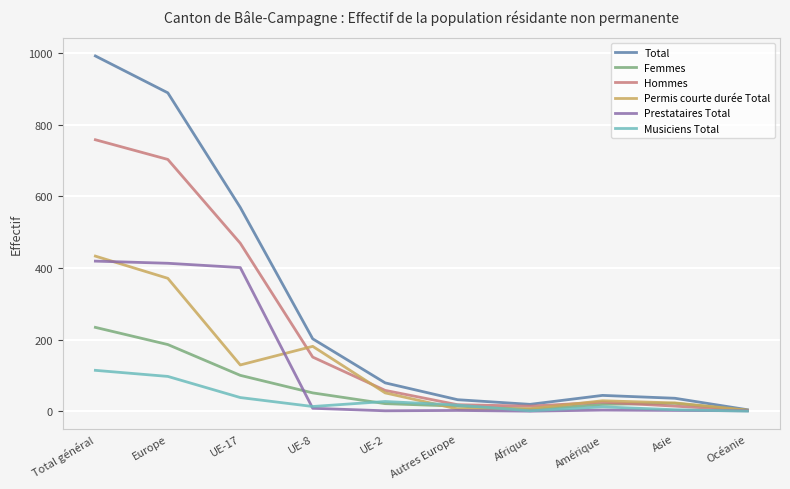

What is the highest value of the Total series?

992